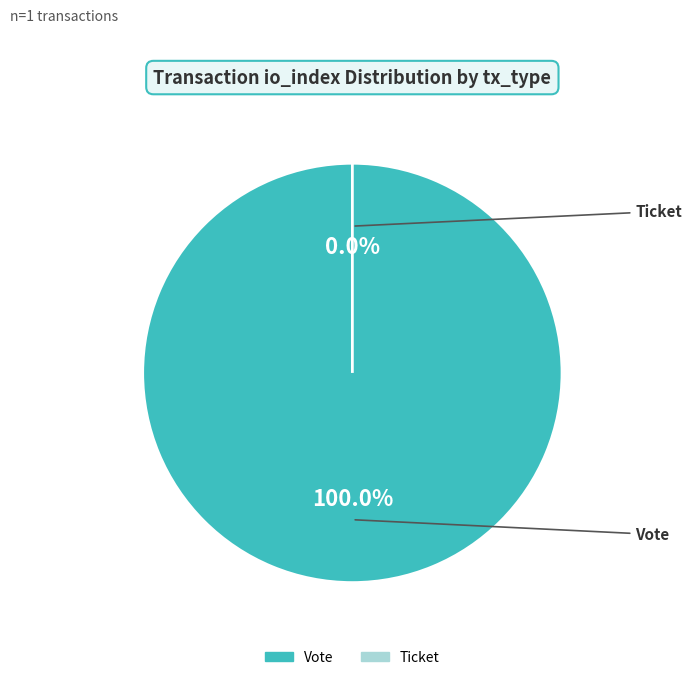

What is the change in value from Vote (io_index=1) to Ticket (io_index=0)?

-1